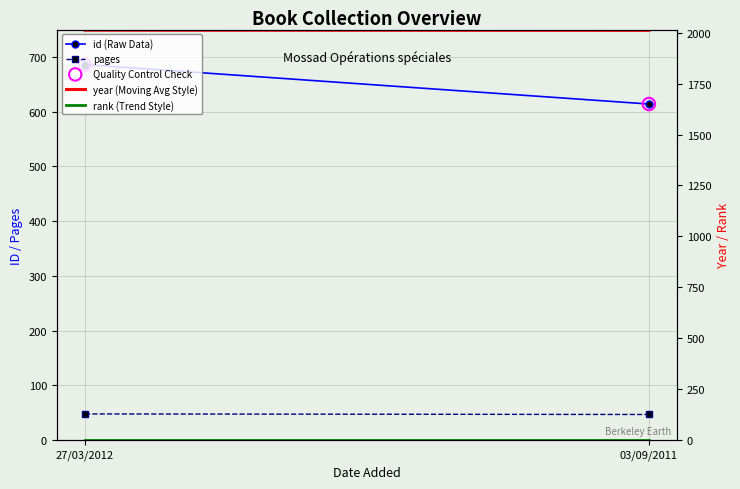

At which category is the sum across all series the highest?

27/03/2012